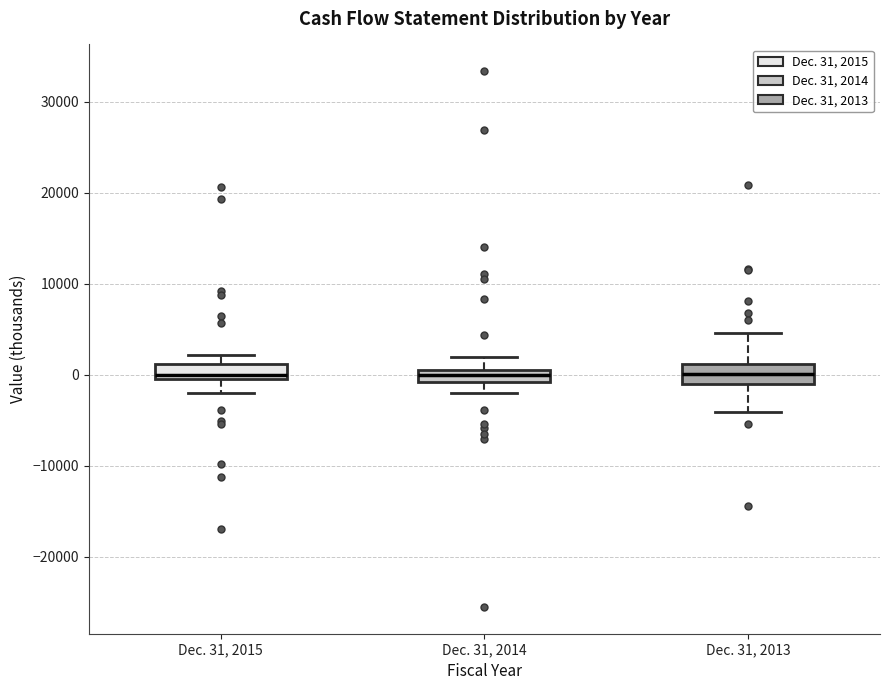

Where does the median line of the box for Dec. 31, 2014 sit on the y-axis? The values are not printed on the chart, so give them approximately, as read against the axis.

0